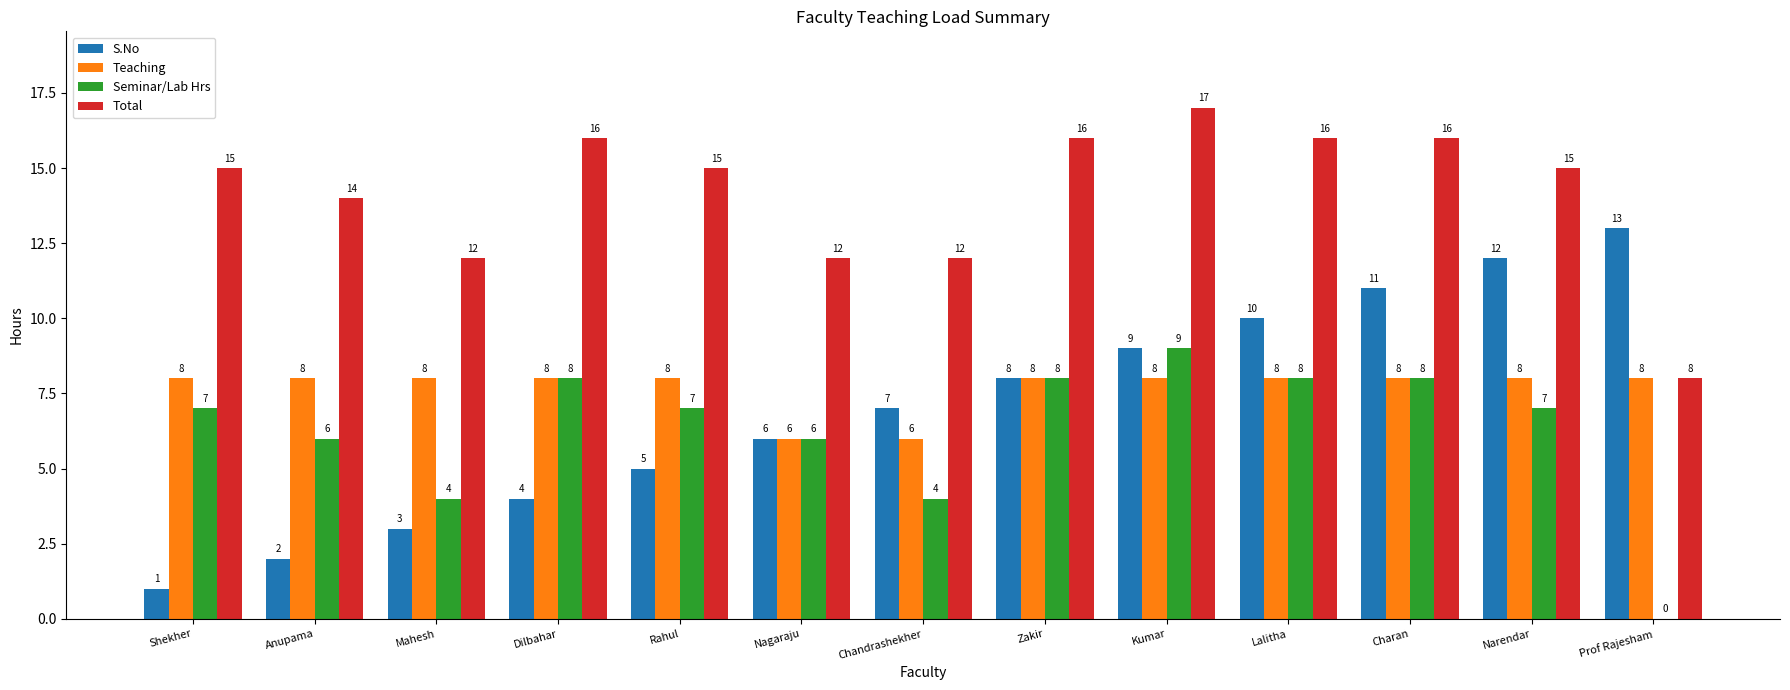

What is the average value of the Seminar/Lab Hrs series?

6